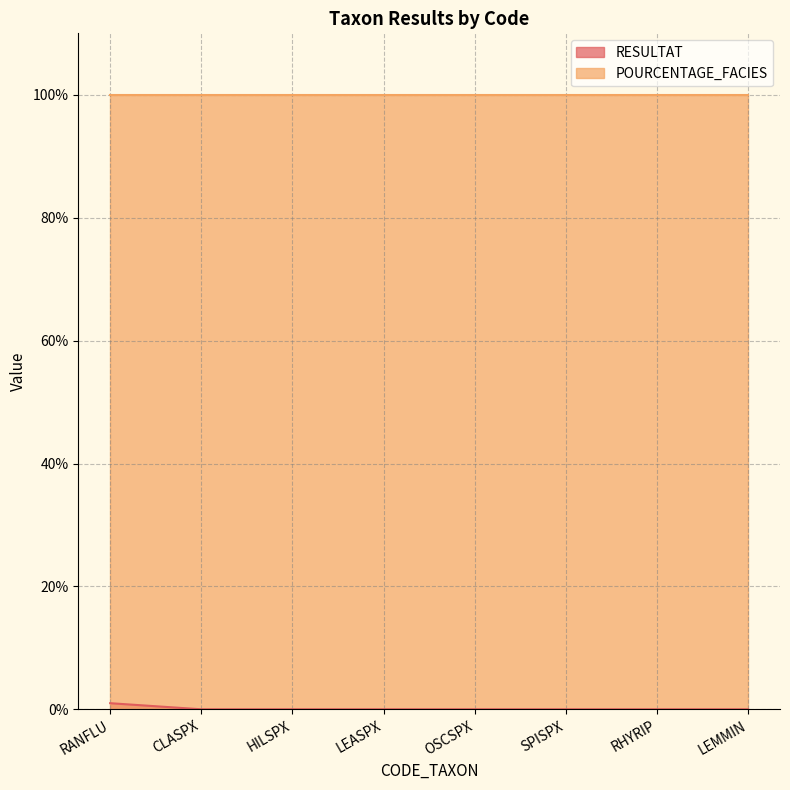

Between RANFLU and LEASPX, which is larger?

RANFLU